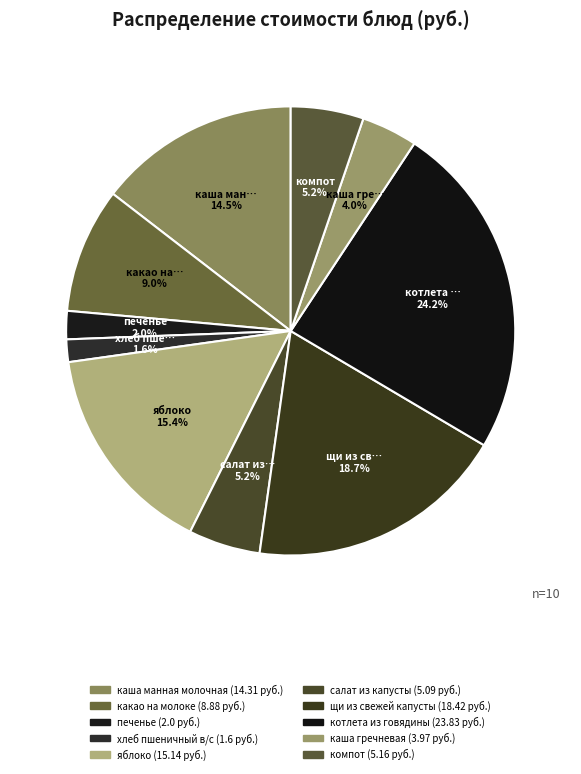

To the nearest percent, what is the combined percentage of котлета из говядины and каша гречневая?

28%